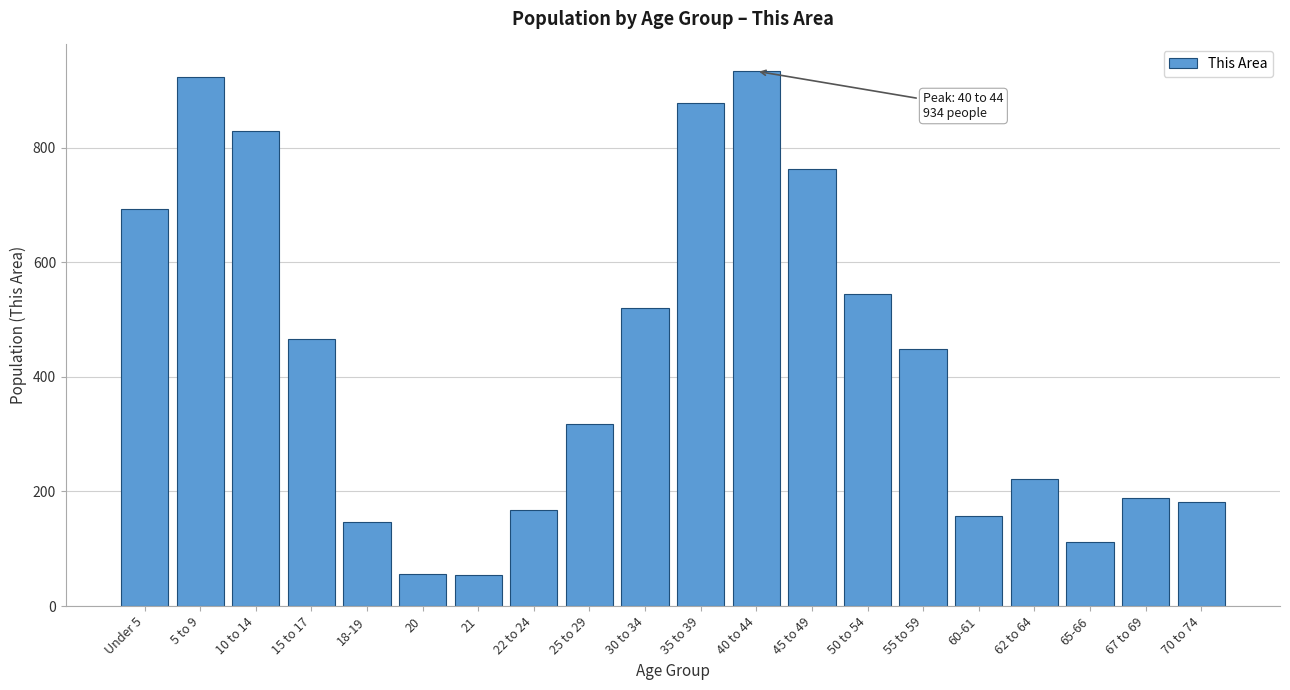

The value at 22 to 24 is 167. True or false?

True